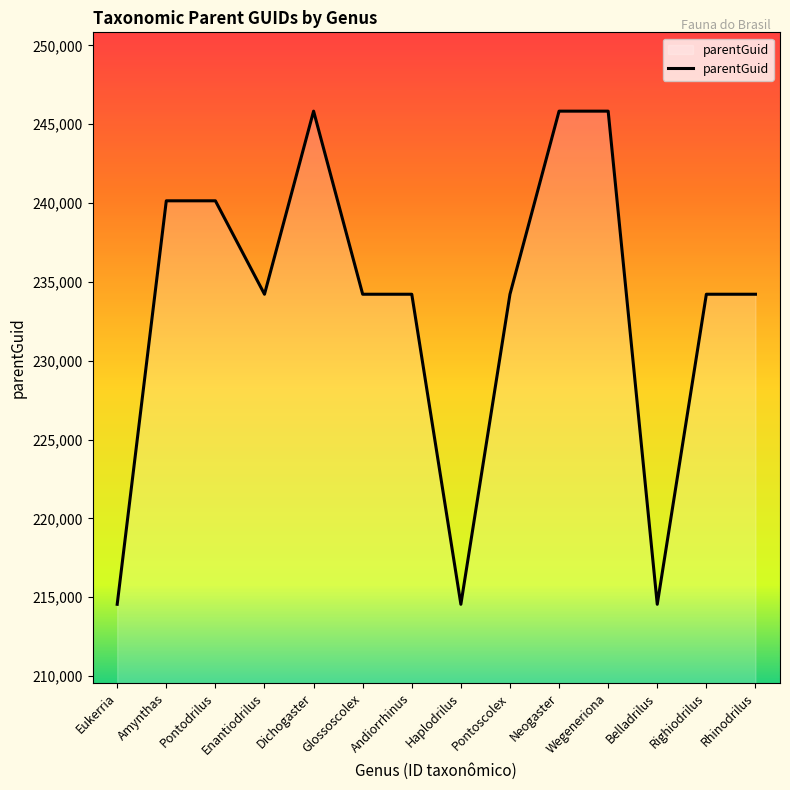

Which has a higher value, Belladrilus or Wegeneriona?

Wegeneriona